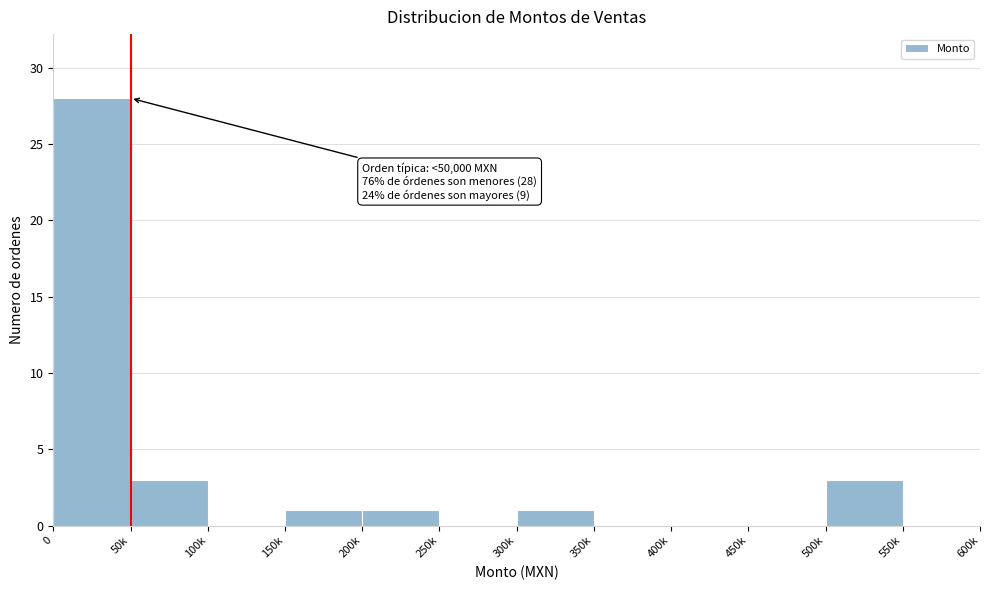

Reading left to right, list all the values displayed in this chart.

0=28	50k=3	100k=0	150k=1	200k=1	250k=0	300k=1	350k=0	400k=0	450k=0	500k=3	550k=0